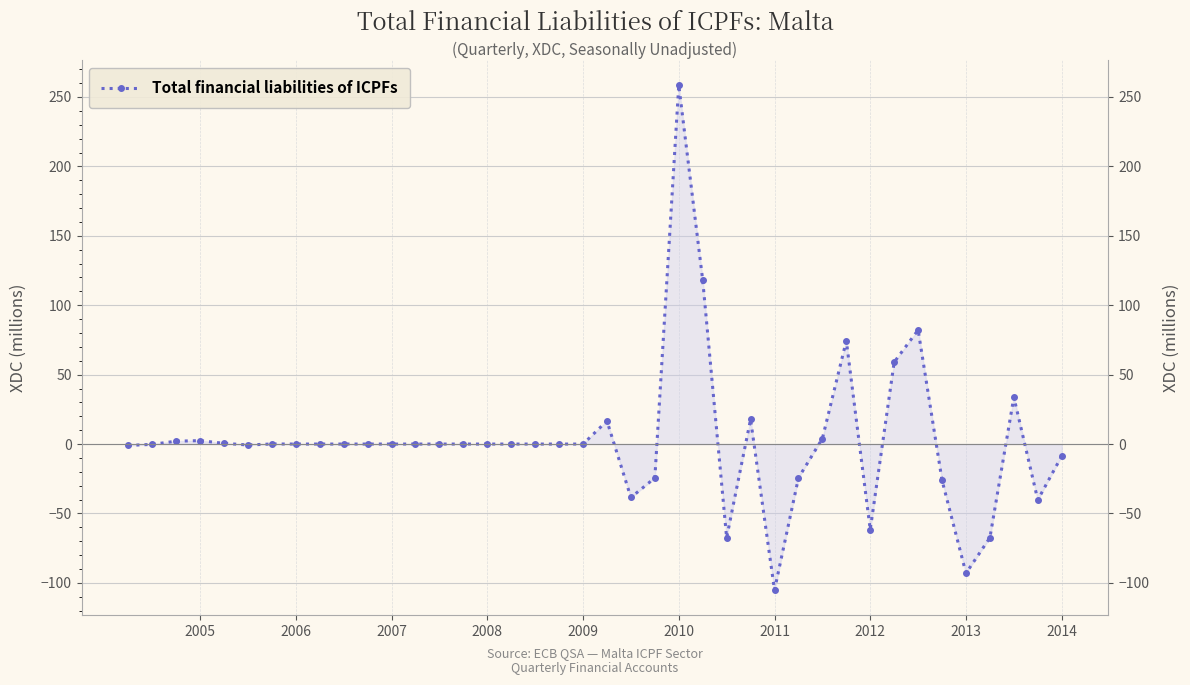

Count the number of data series in this chart.

1